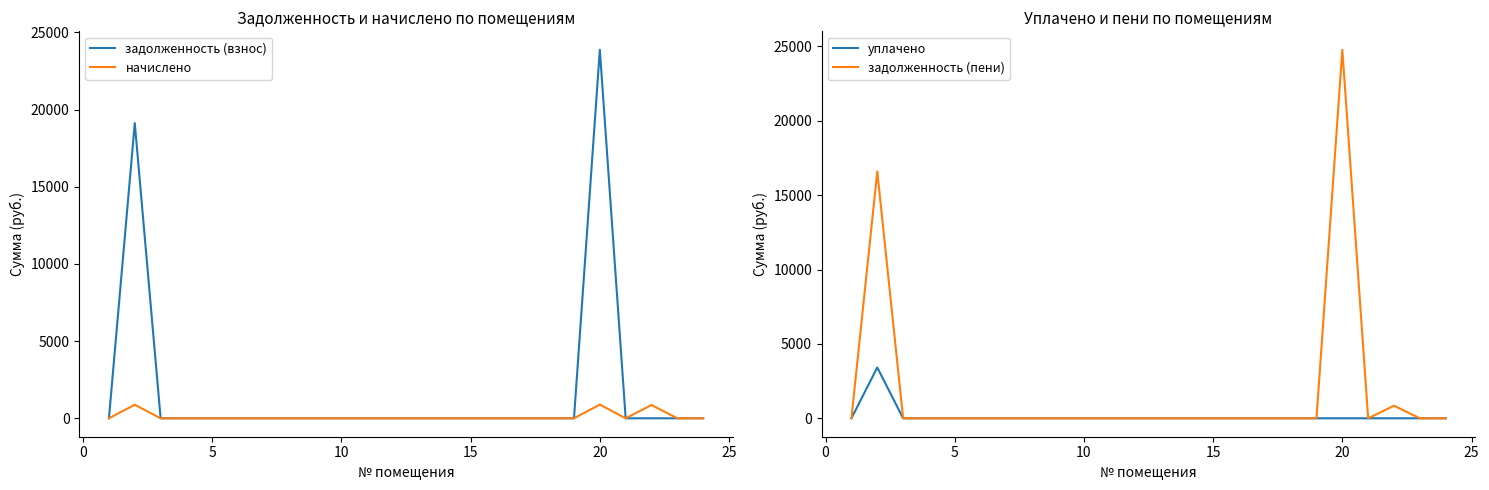

What is the maximum value for задолженность (пени)?

24768.0